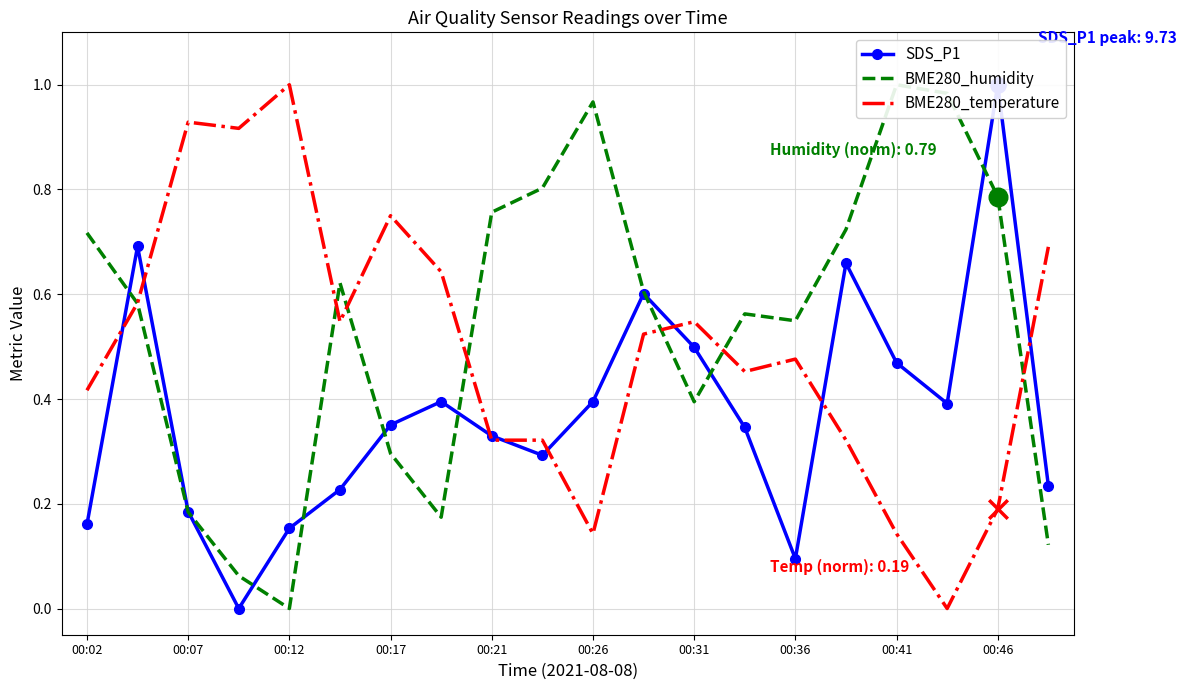

At how many categories does at least one series exceed 0?

20